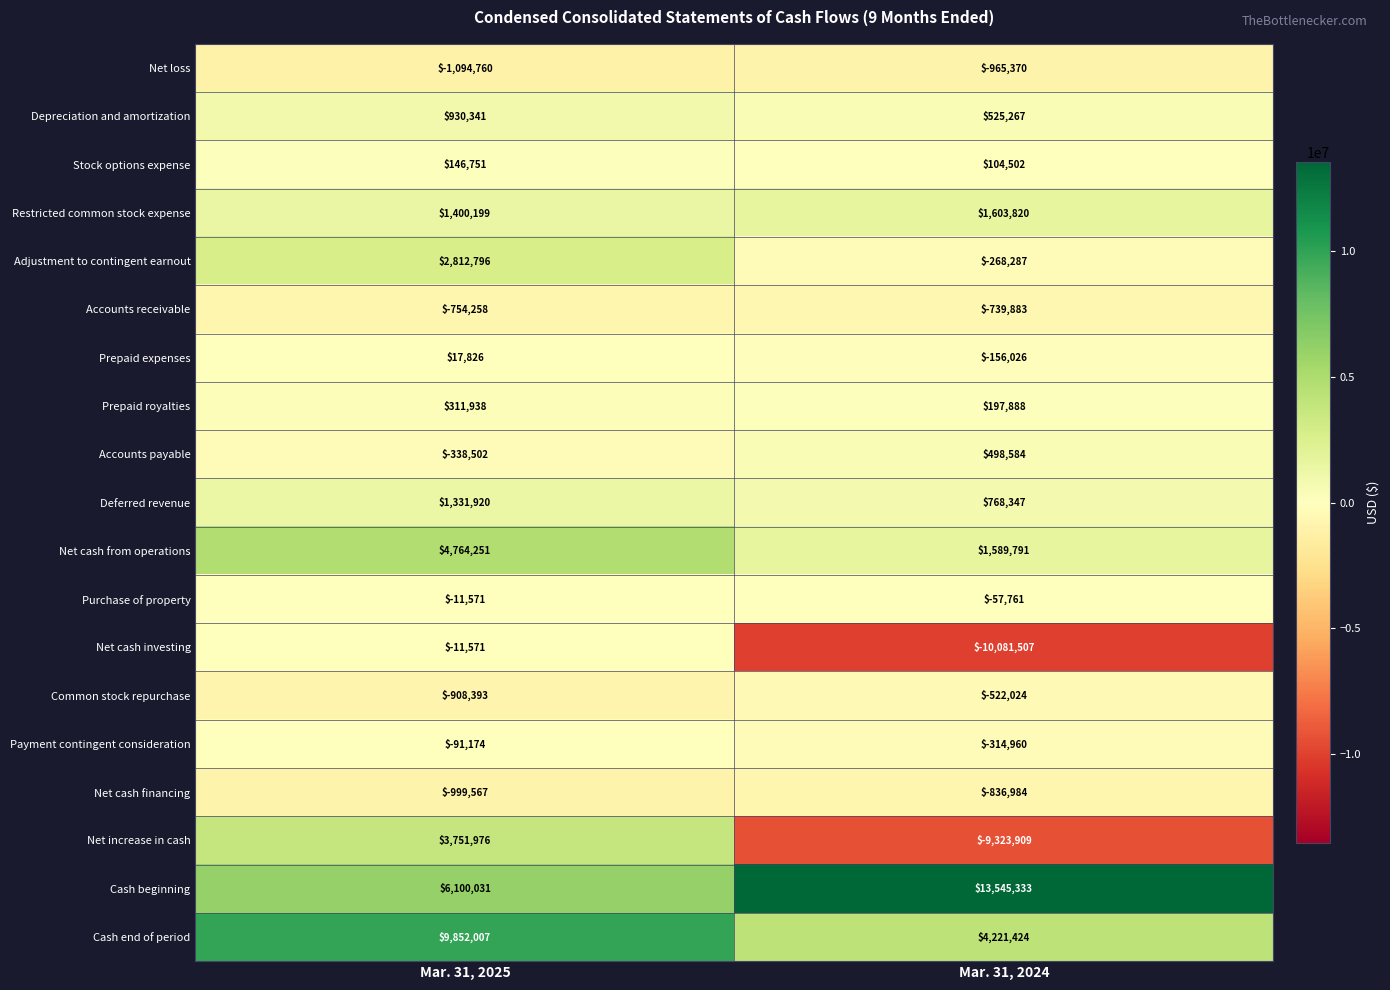

List the labels in order of Cash end of period value, smallest first.

Mar. 31, 2024, Mar. 31, 2025